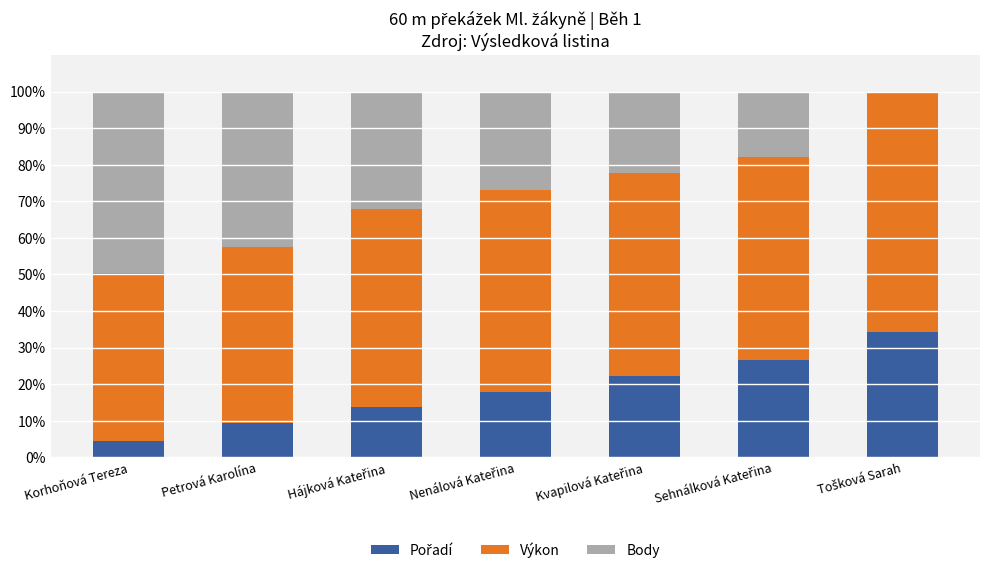

Rank the series at Sehnálková Kateřina from lowest to highest value.

Body, Pořadí, Výkon